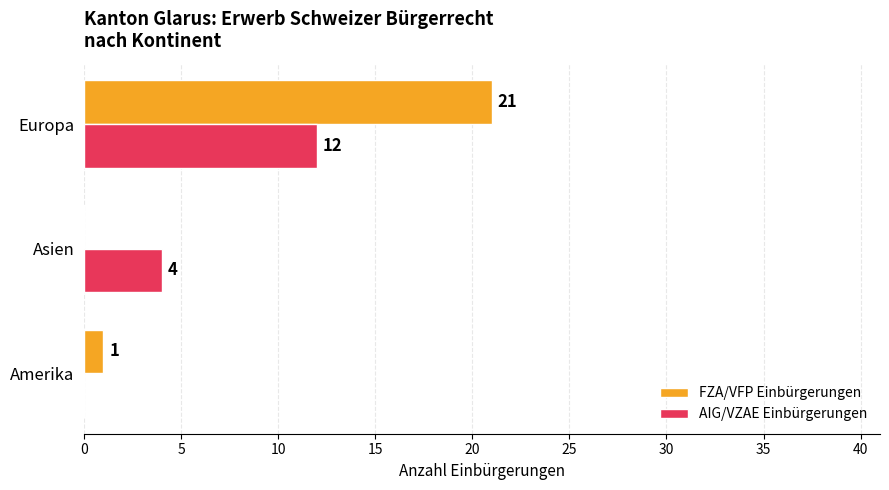

What is the greatest value displayed?

21